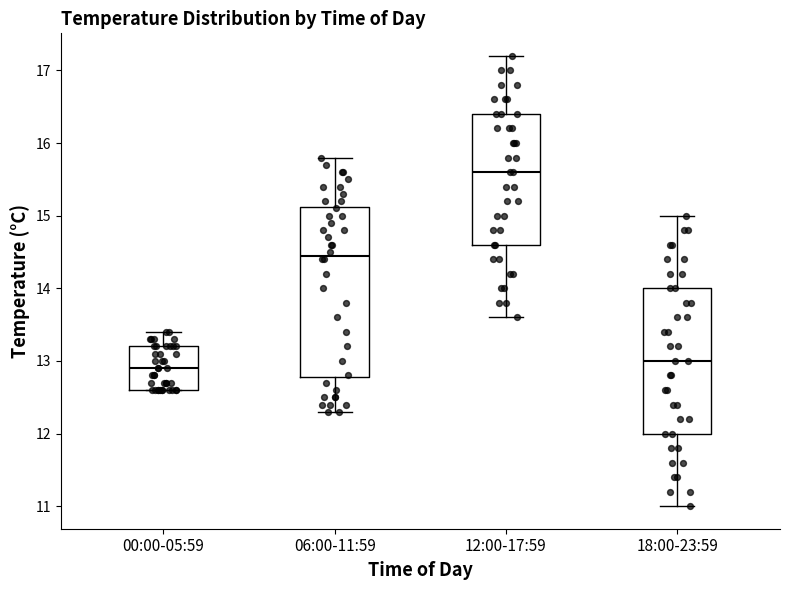

Reading left to right, read every box against the y-axis: the position of its median line, the range the box covers, and the ends of its whiskers. The values are not printed on the chart, so give them approximately, as read against the axis.

00:00-05:59: median 12.9, box 12.6 to 13.2, whiskers 12.6 to 13.4
06:00-11:59: median 14.5, box 12.8 to 15.1, whiskers 12.3 to 15.8
12:00-17:59: median 15.6, box 14.6 to 16.4, whiskers 13.6 to 17.2
18:00-23:59: median 13.0, box 12.0 to 14.0, whiskers 11.0 to 15.0